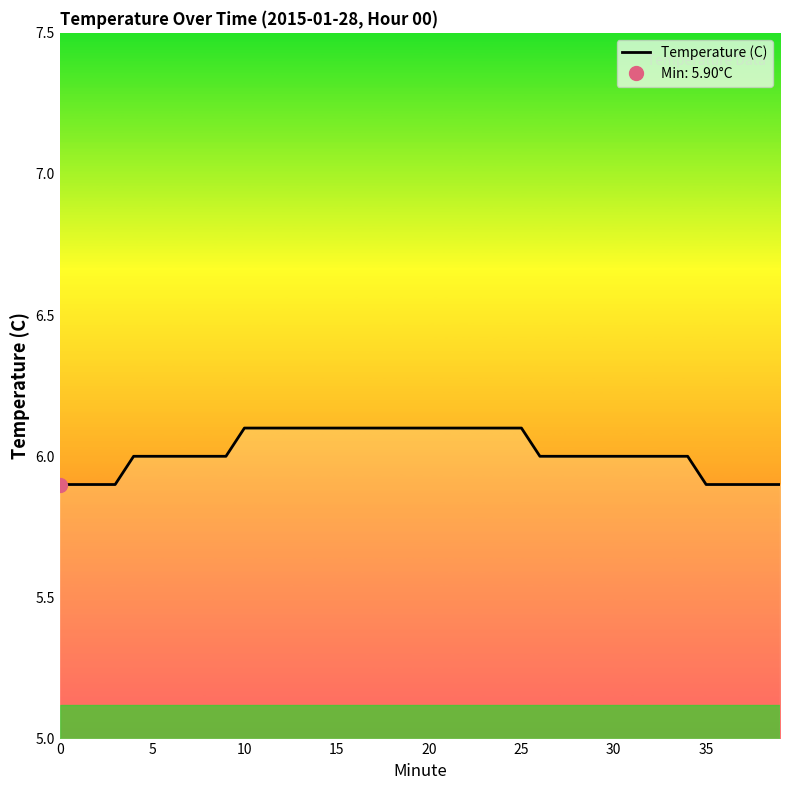

Which has a higher value, 18 or 29?

18